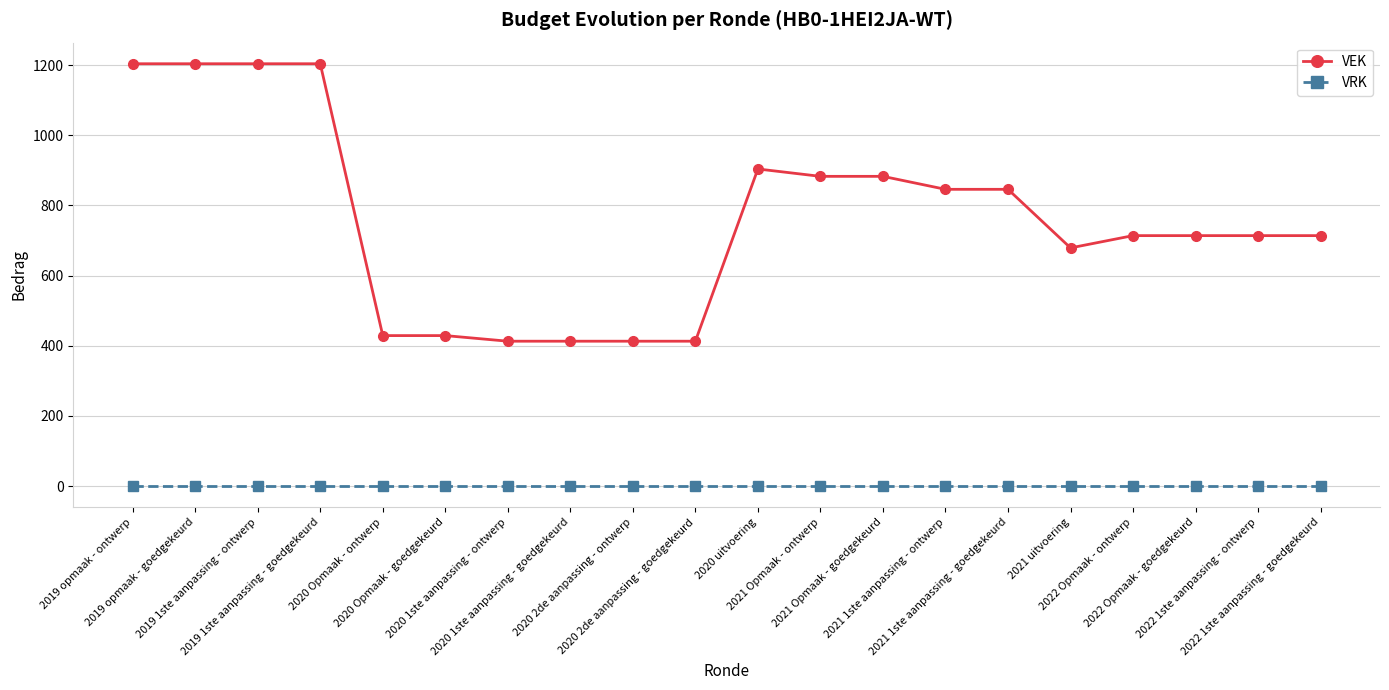

What is the sum of the VEK values at 2019 opmaak - goedgekeurd and 2019 opmaak - ontwerp?

2408